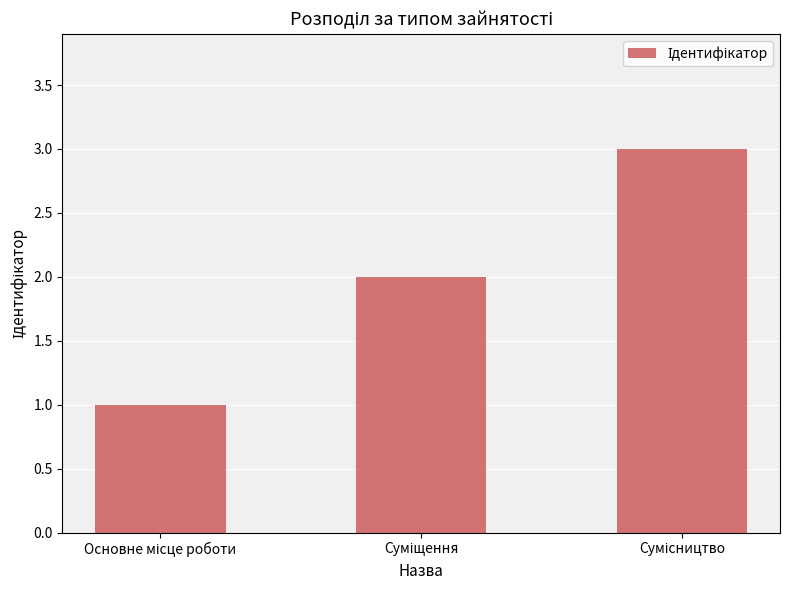

How many categories are shown in the chart?

3